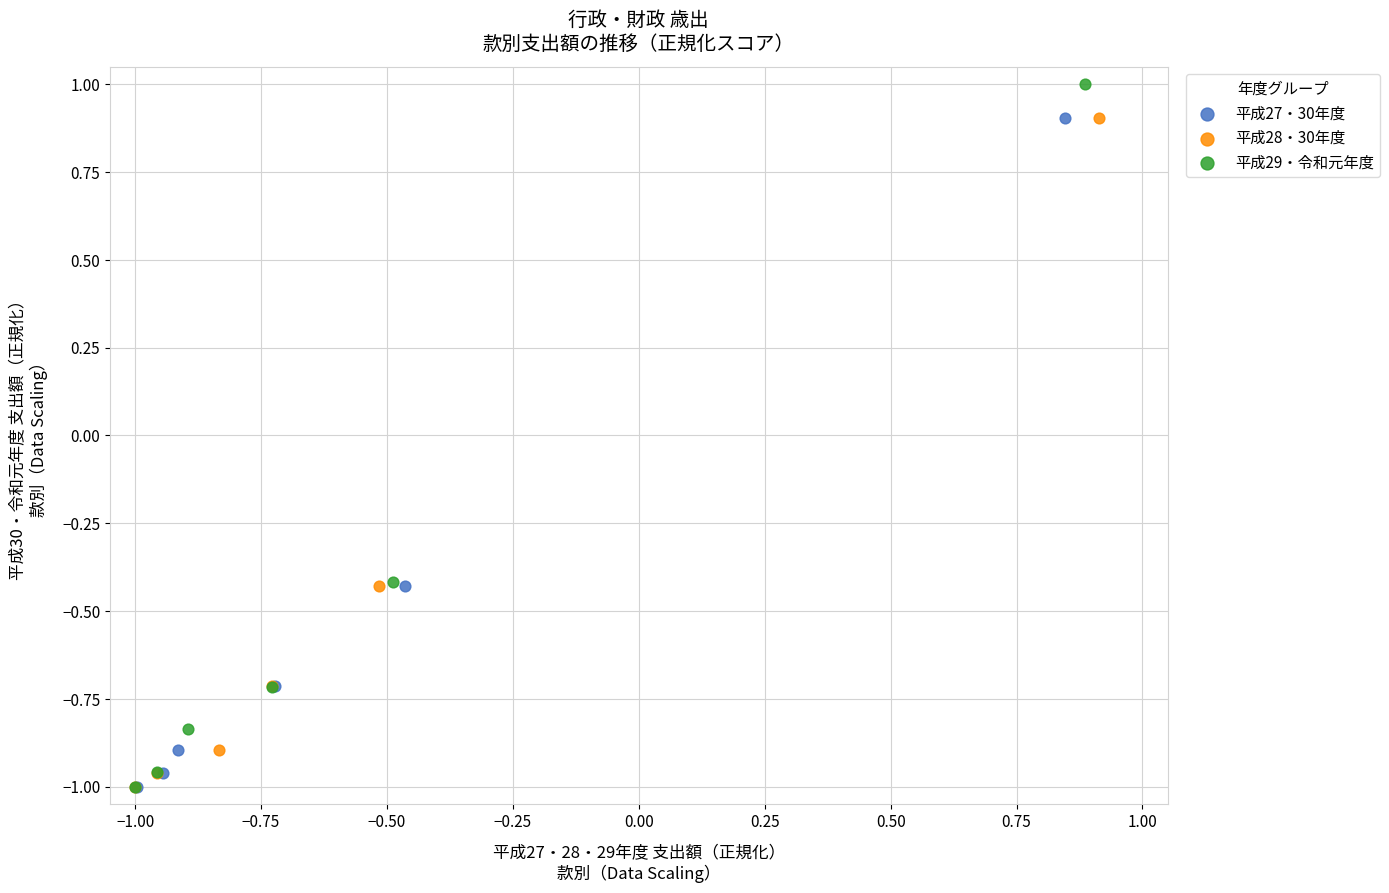

Which series has the largest Y range (max minus min)?

平成29・令和元年度